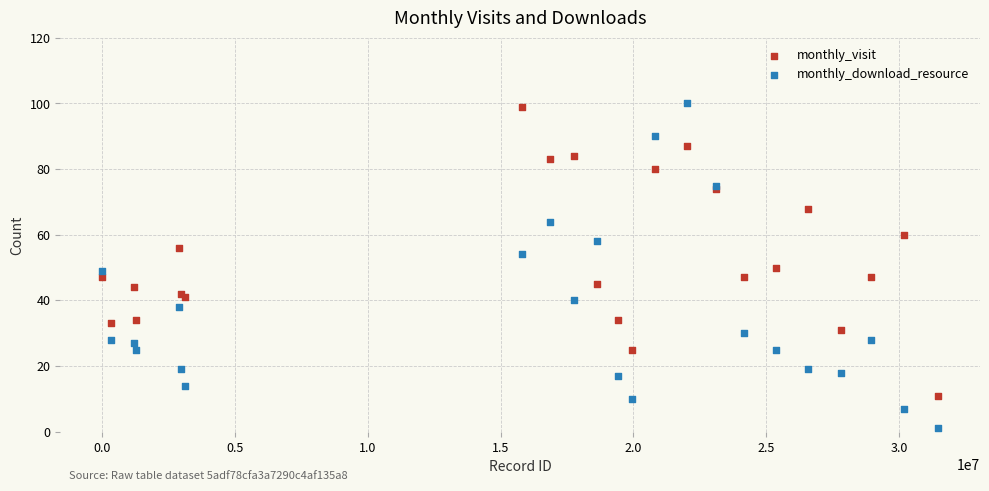

What are all the series names shown in the legend?

monthly_visit, monthly_download_resource